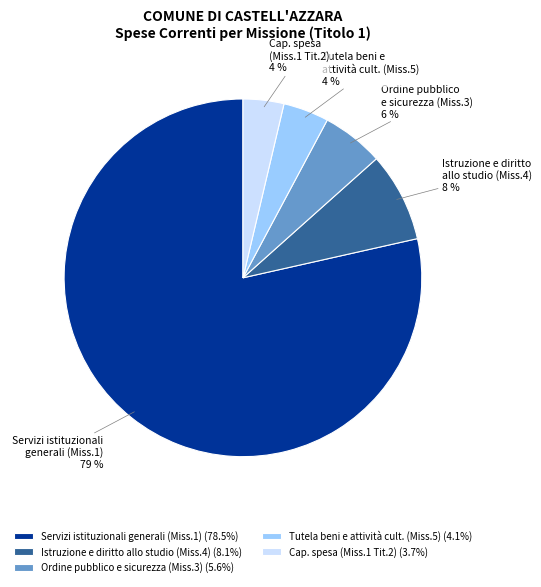

Combined, do Servizi istituzionali generali (Miss.1) and Istruzione e diritto allo studio (Miss.4) account for over 50%?

Yes